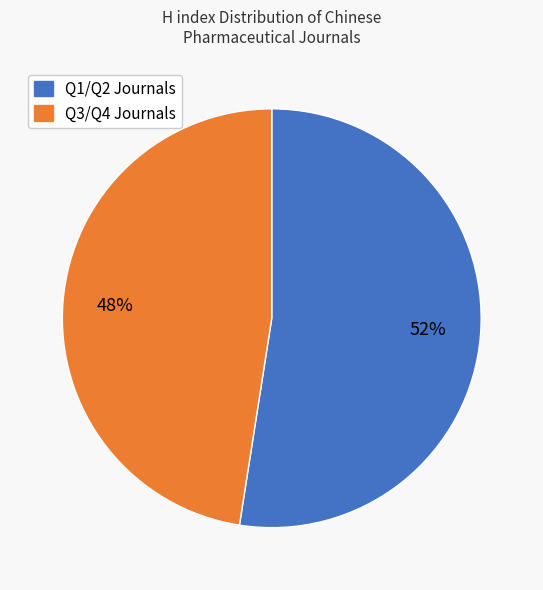

To the nearest percent, what is the average slice percentage?

50%